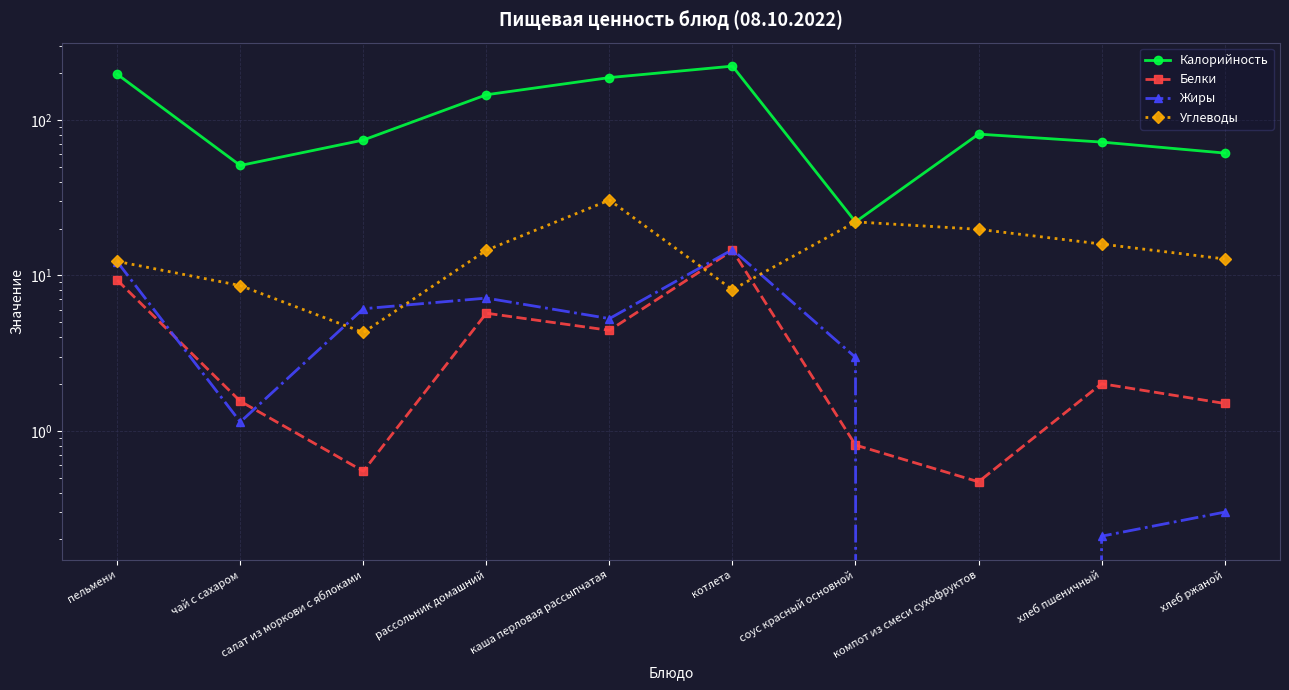

True or false: Калорийность and Жиры cross at least once.

False